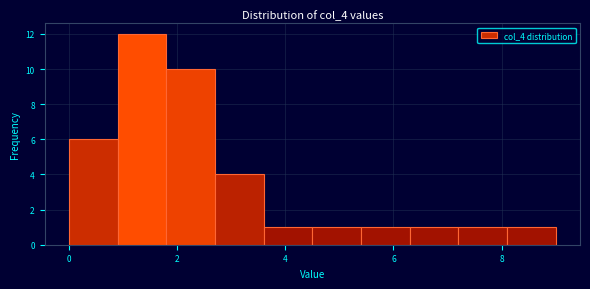

What is the height of the bar covering 6.3 to 7.2 on the x-axis? Neither the bar edges nor the heights are printed on the chart, so give them approximately, as read against the axes.

1